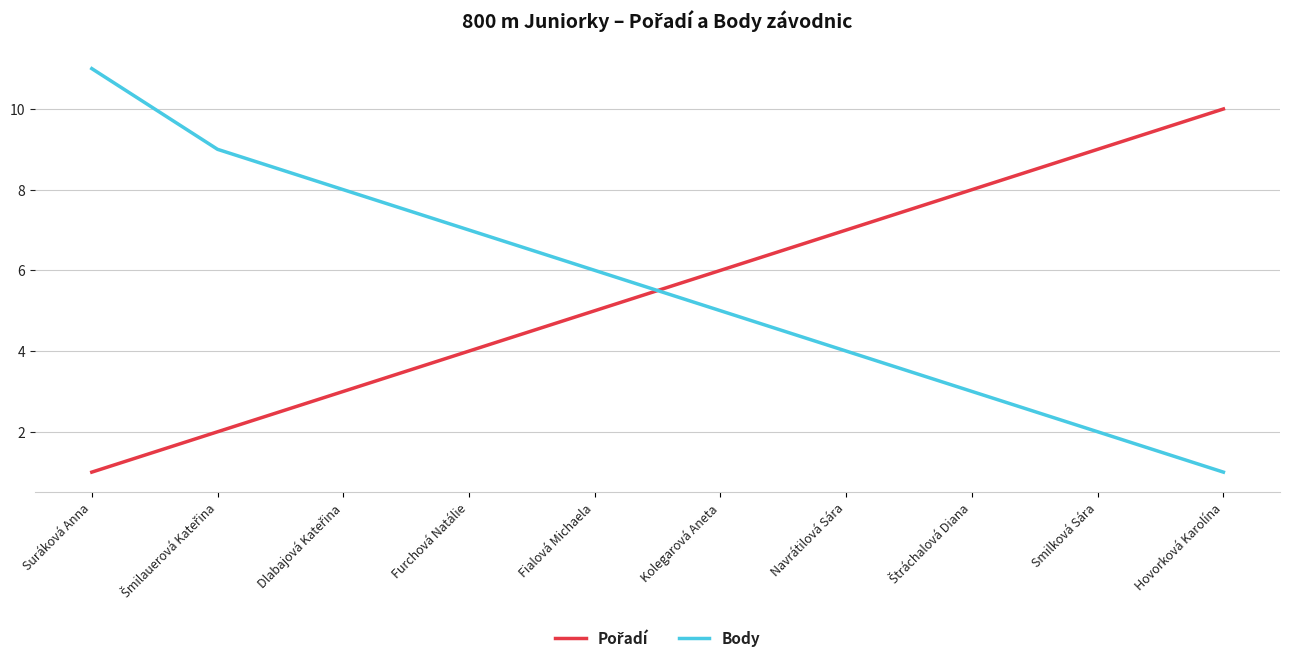

What is the difference between the maximum and minimum values in the Body series?

10